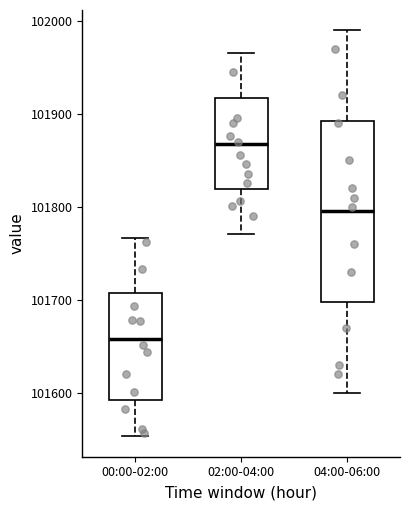

Reading left to right, read every box against the y-axis: the position of its median line, the range the box covers, and the ends of its whiskers. The values are not printed on the chart, so give them approximately, as read against the axis.

00:00-02:00: median 101660, box 101590 to 101710, whiskers 101550 to 101770
02:00-04:00: median 101870, box 101820 to 101920, whiskers 101770 to 101970
04:00-06:00: median 101800, box 101700 to 101890, whiskers 101600 to 101990